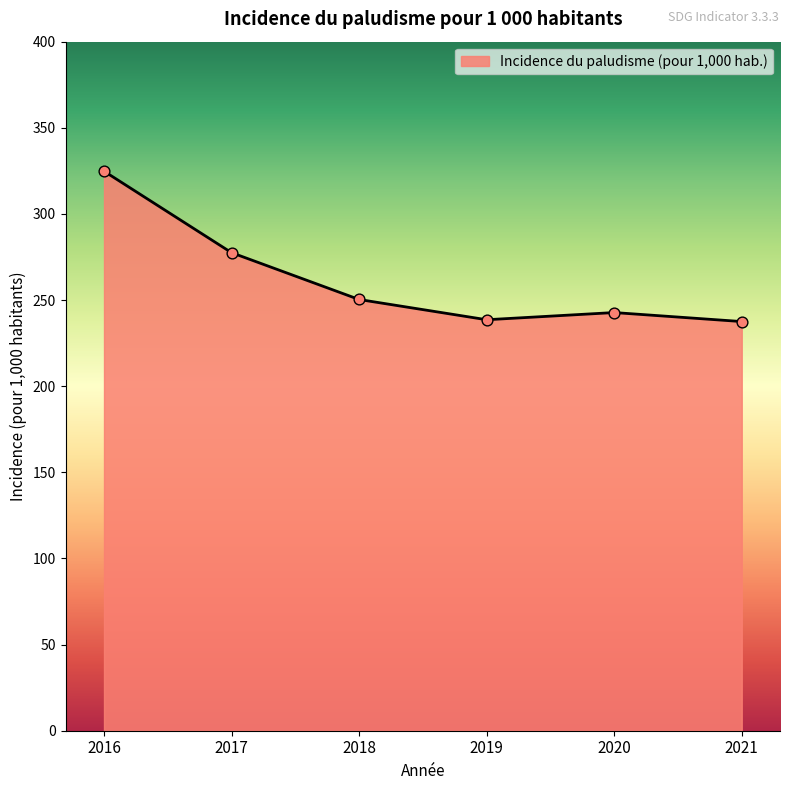

Between 2020 and 2021, which is larger?

2020